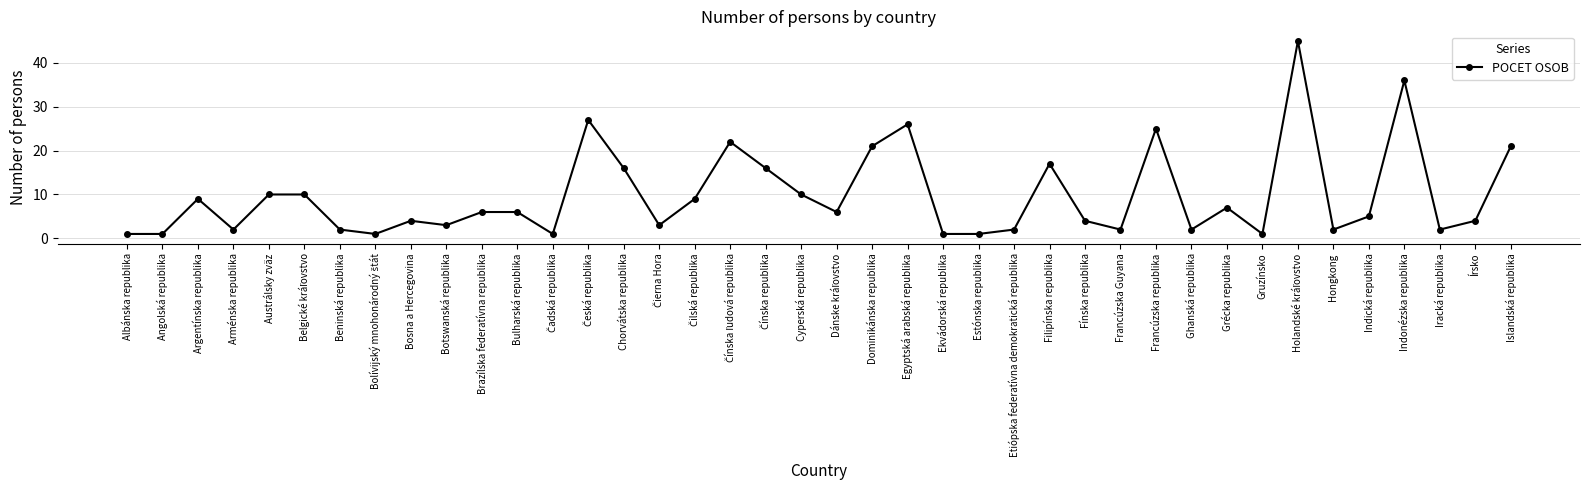

True or false: the data has more than 2 interior local peaks.

True